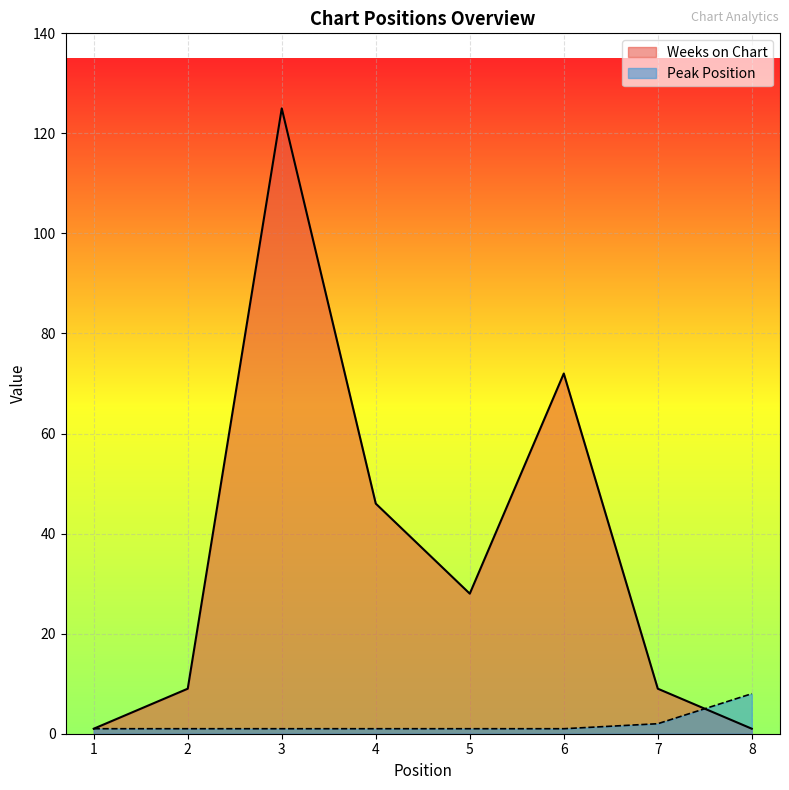

What are all the series names shown in the legend?

Weeks on Chart, Peak Position